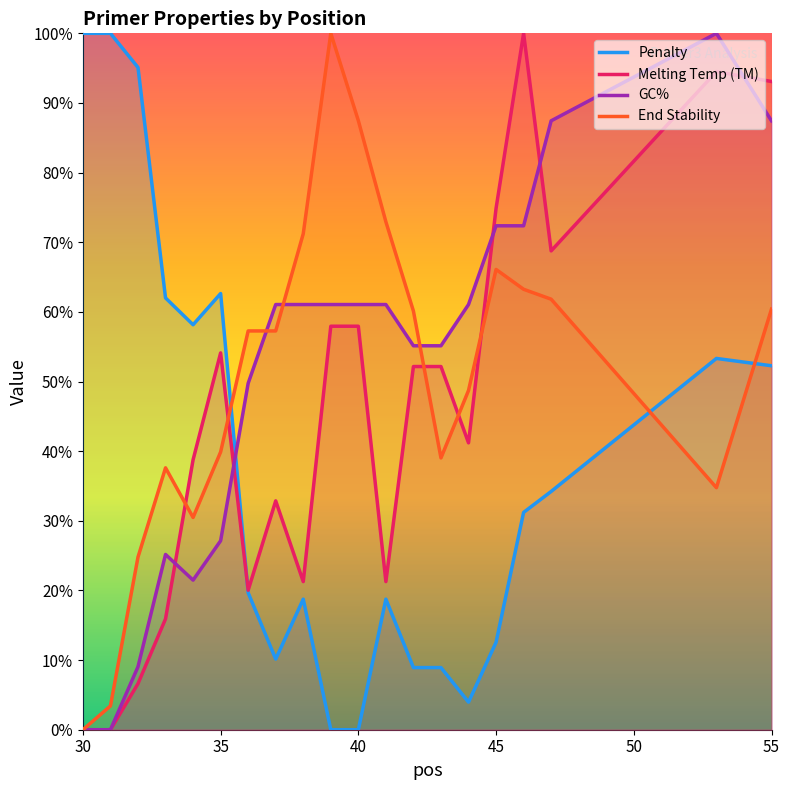

How many lines are shown in the chart?

4